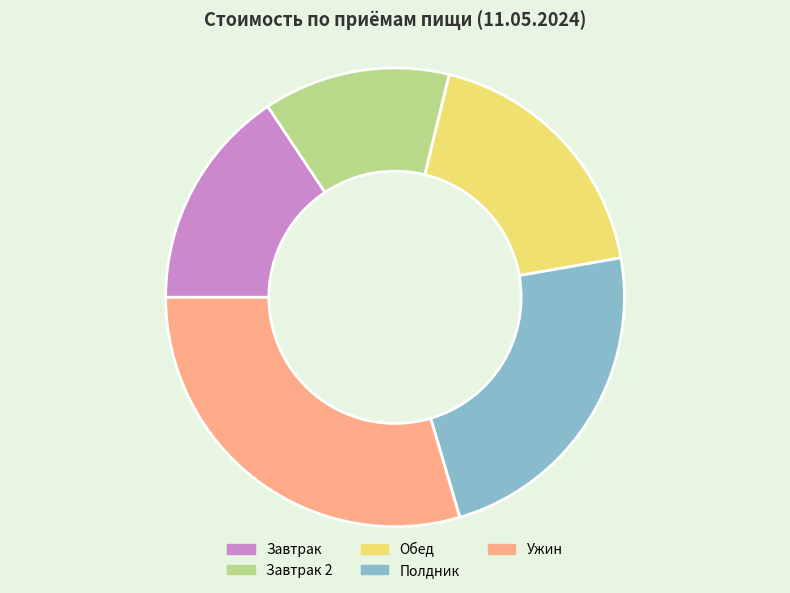

Rank the categories by value from highest to lowest.

Ужин, Полдник, Обед, Завтрак, Завтрак 2